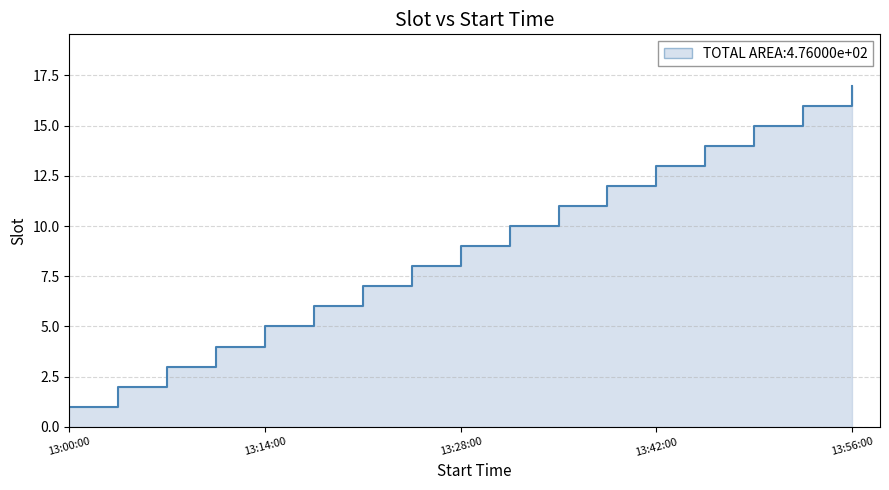

Which category has the lowest value across all series?

13:00:00